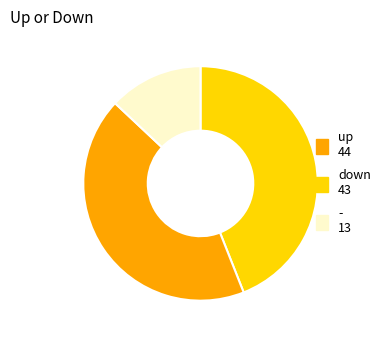

Between down 43 and - 13, which is larger?

down 43